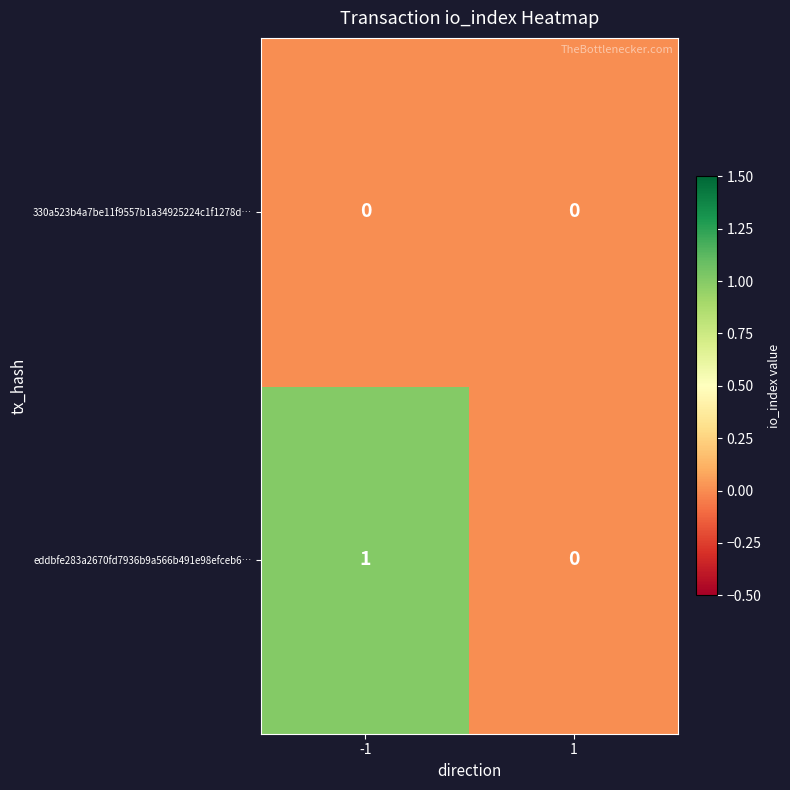

At which category is the sum across all series the highest?

-1